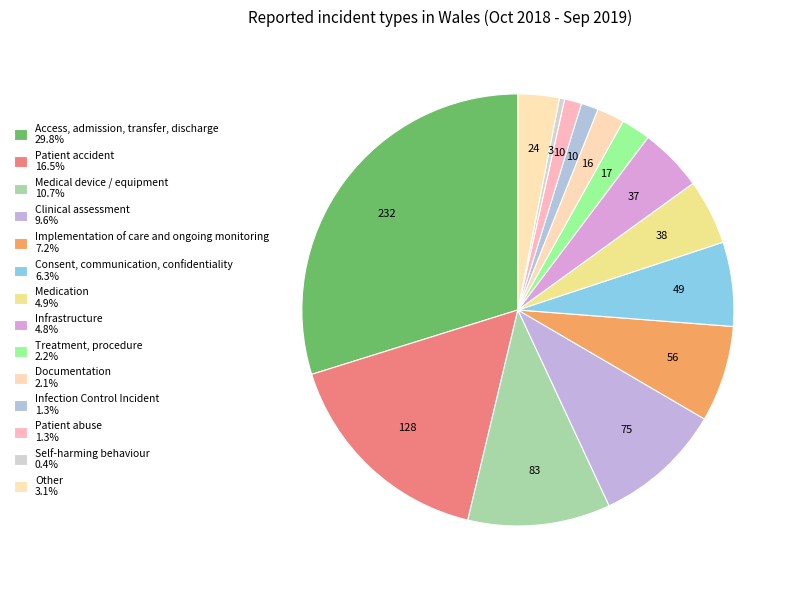

How many segments does this pie chart have?

14